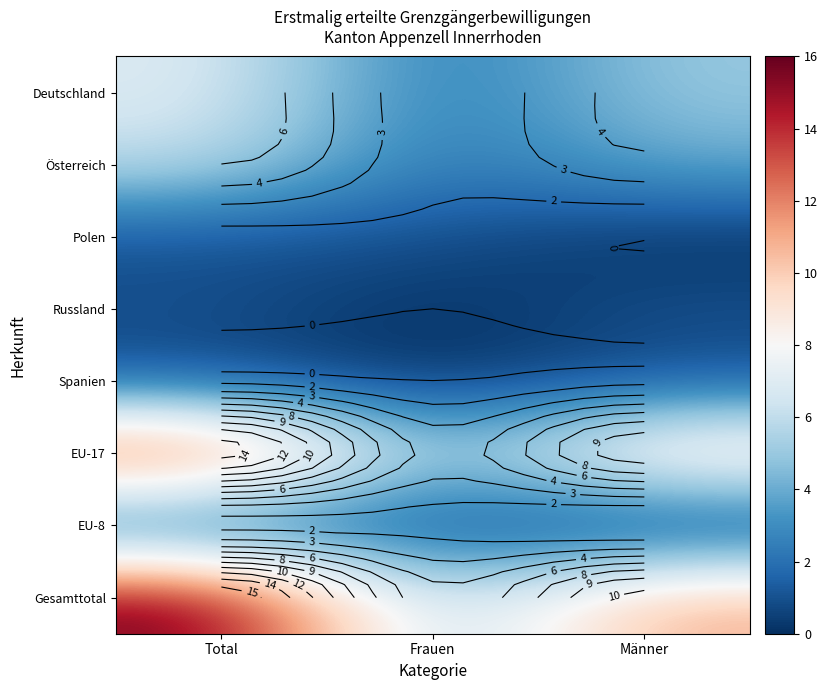

Rank the series at Frauen from highest to lowest value.

Gesamttotal, EU-17, Deutschland, Österreich, Polen, EU-8, Russland, Spanien